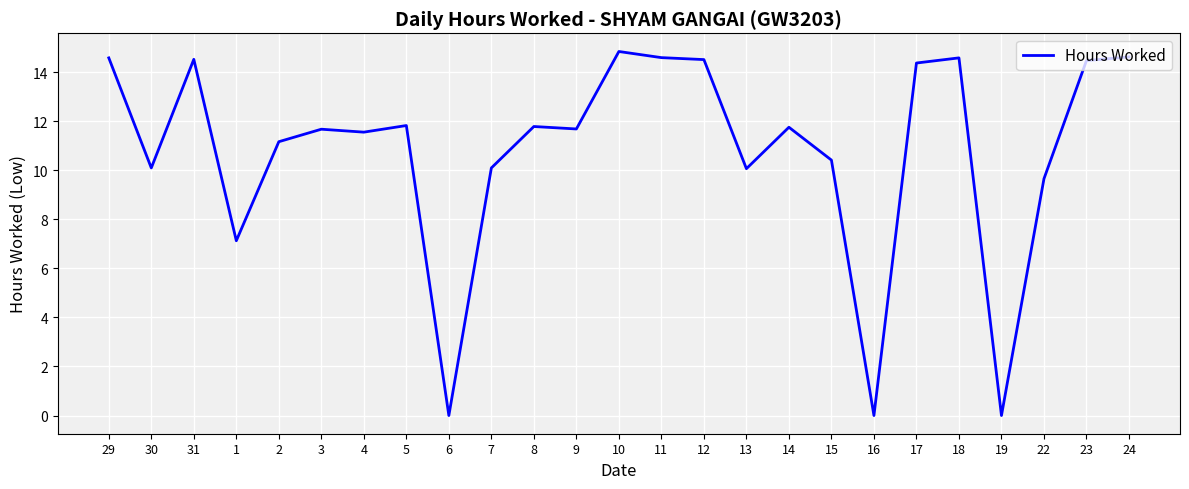

Read the value at 30.

10.1